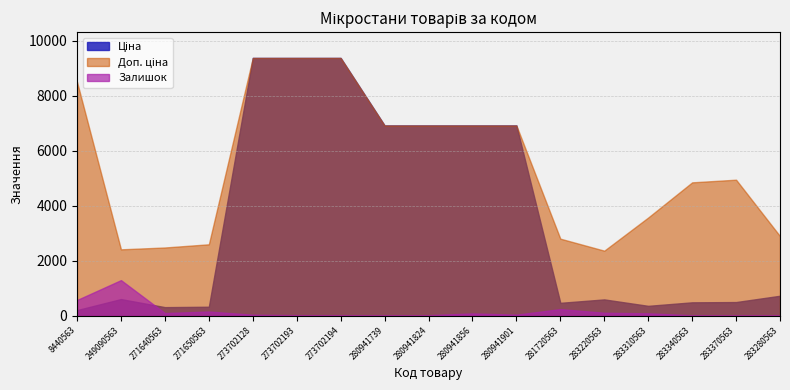

How many interior local valleys does the Доп. ціна series have?

2